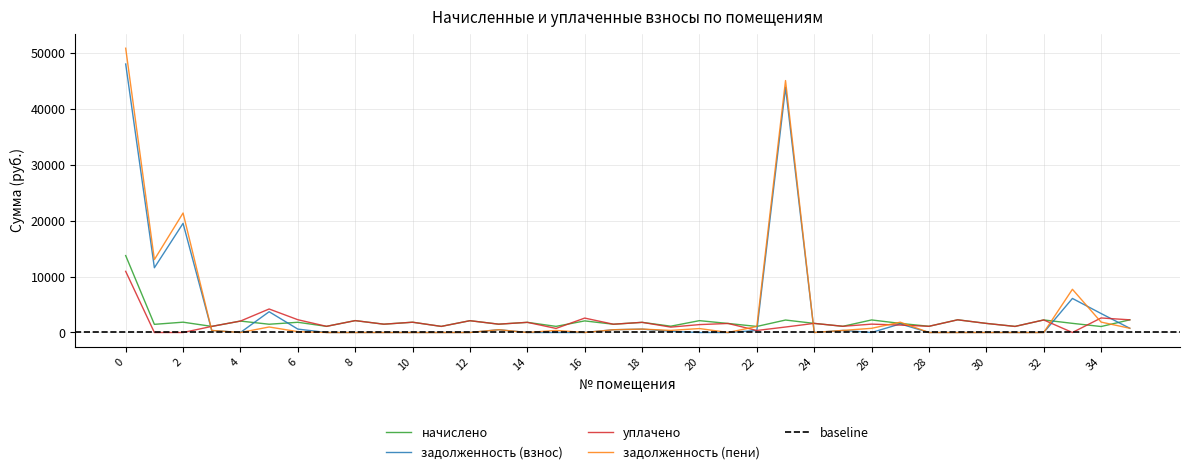

What is the sum of all задолженность (взнос) values?

142059.4